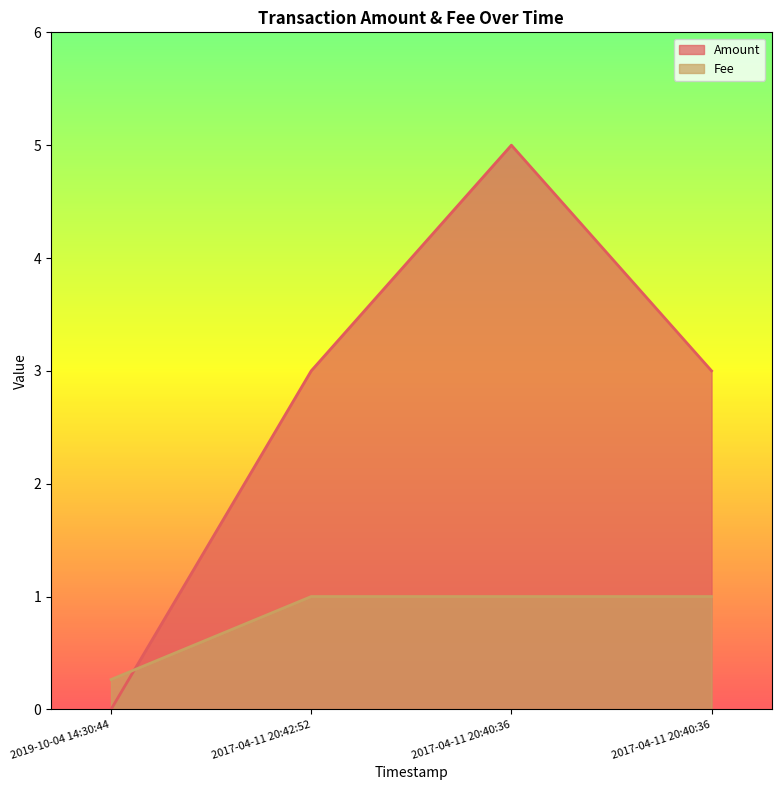

Is it true that Fee equals 1.3 at 2017-04-11 20:40:36?

False